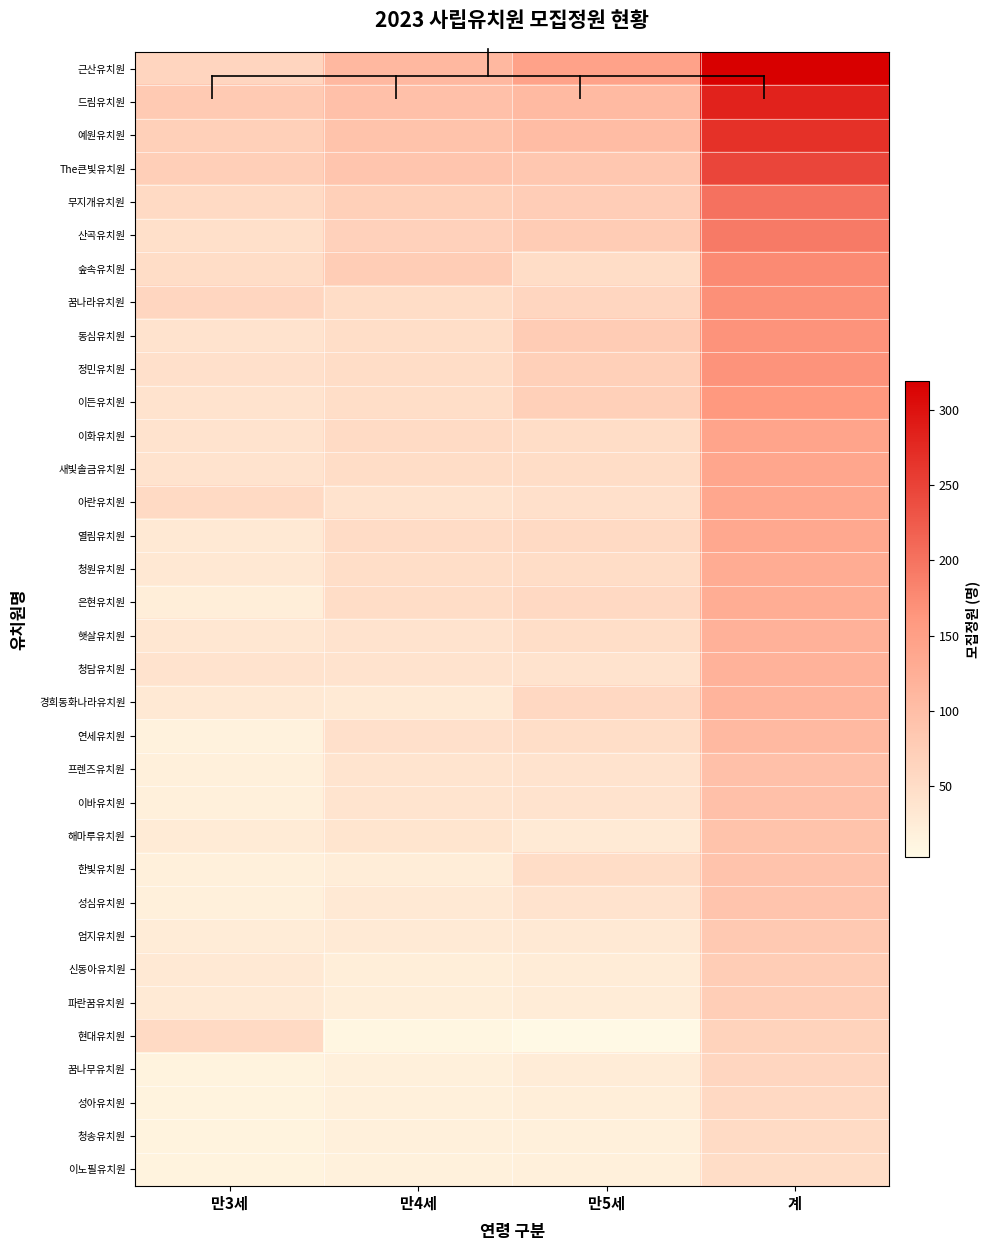

How many distinct data groups are displayed?

34